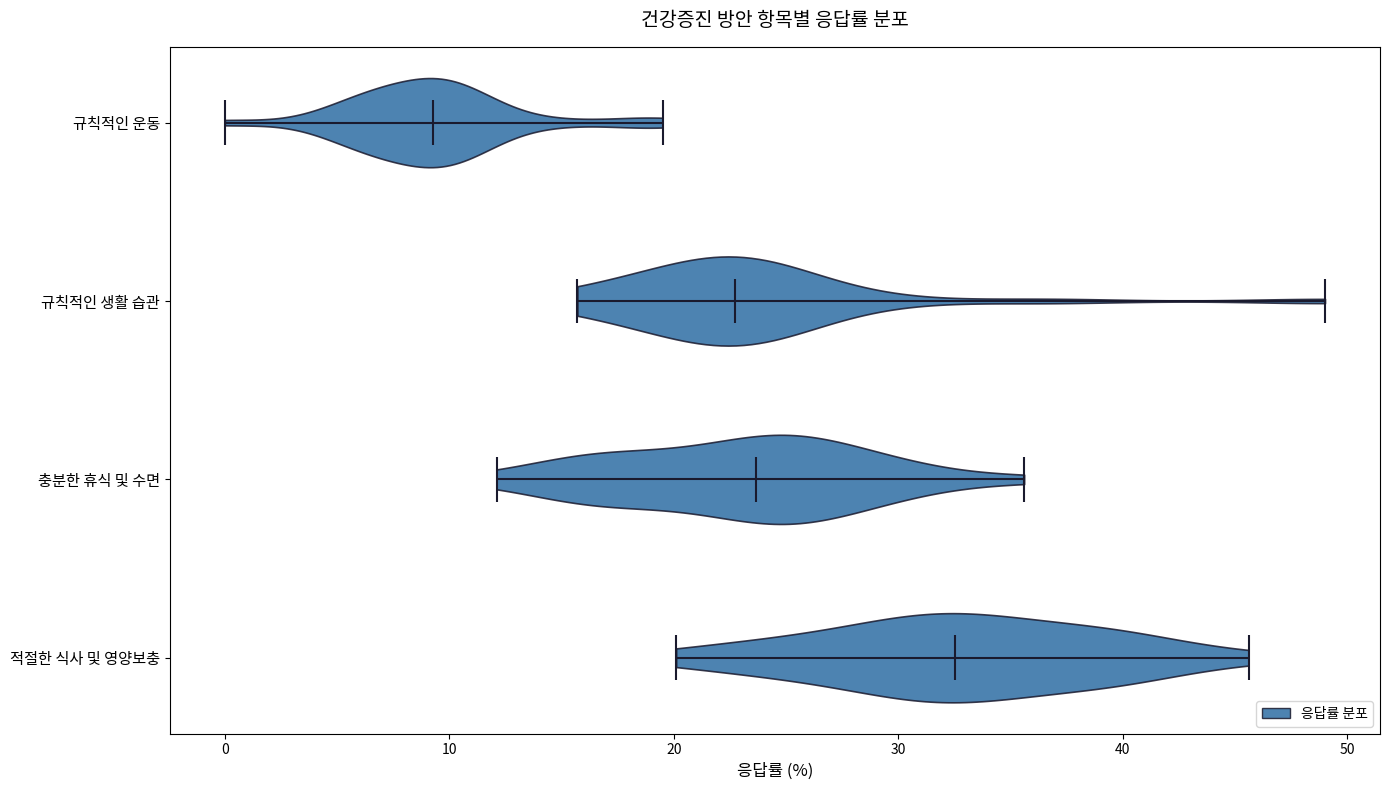

Which violin has the furthest to the right median line?

적절한 식사 및 영양보충